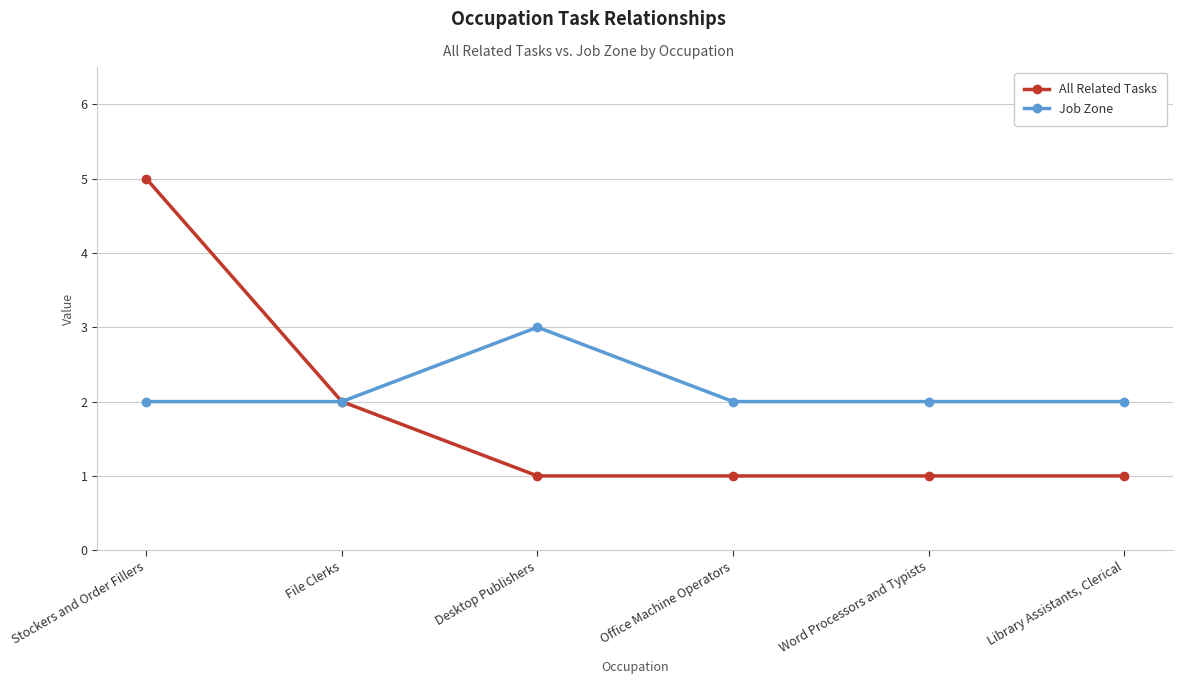

Which series has the largest range (max minus min)?

All Related Tasks